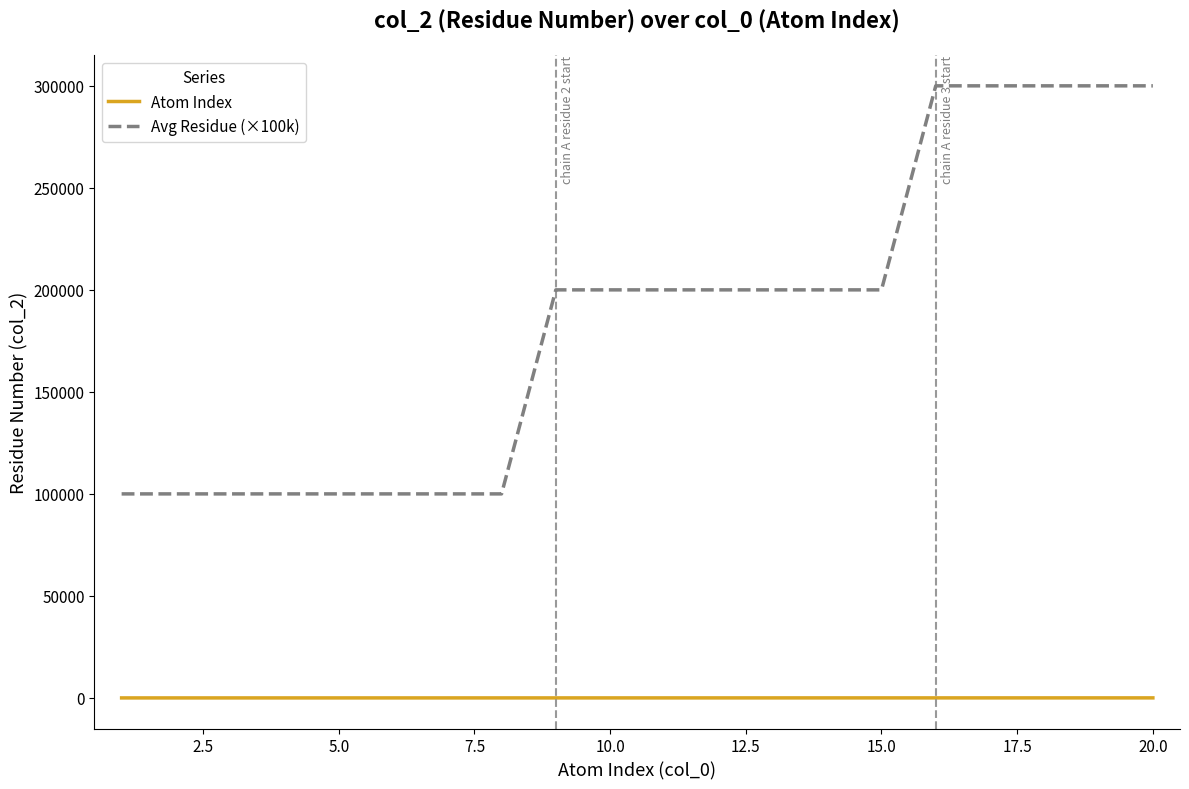

At how many categories does at least one series exceed 157630?

12